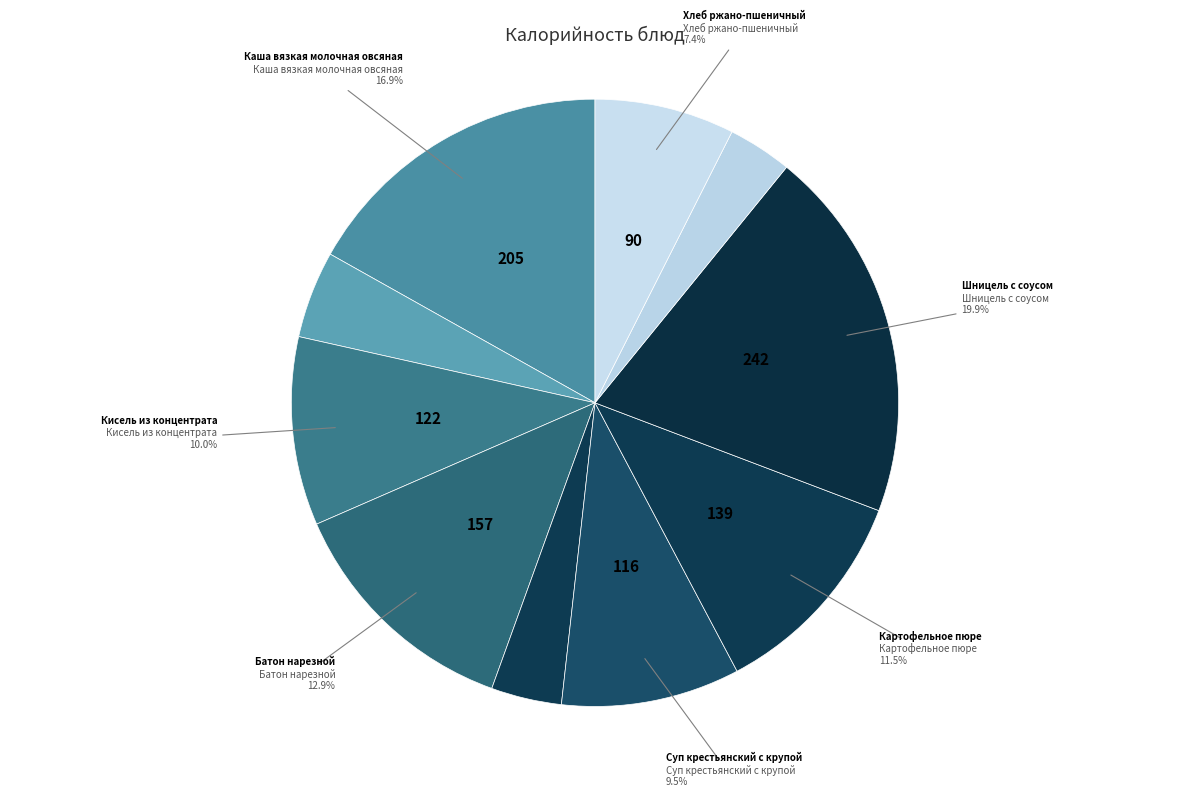

Which category has the smallest portion of the pie?

Компот из свежих яблок